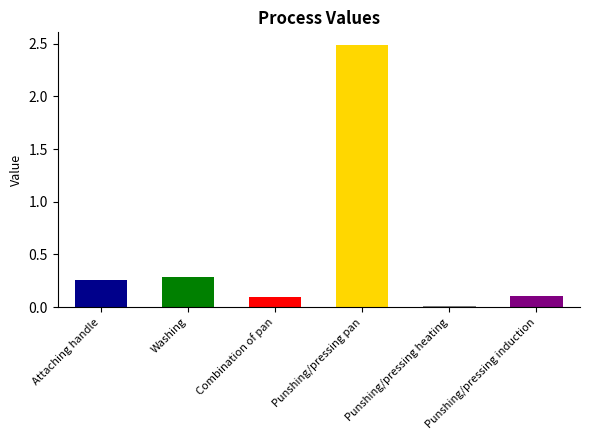

List the labels in order of value, largest first.

Punshing/pressing pan, Washing, Attaching handle, Punshing/pressing induction, Combination of pan, Punshing/pressing heating